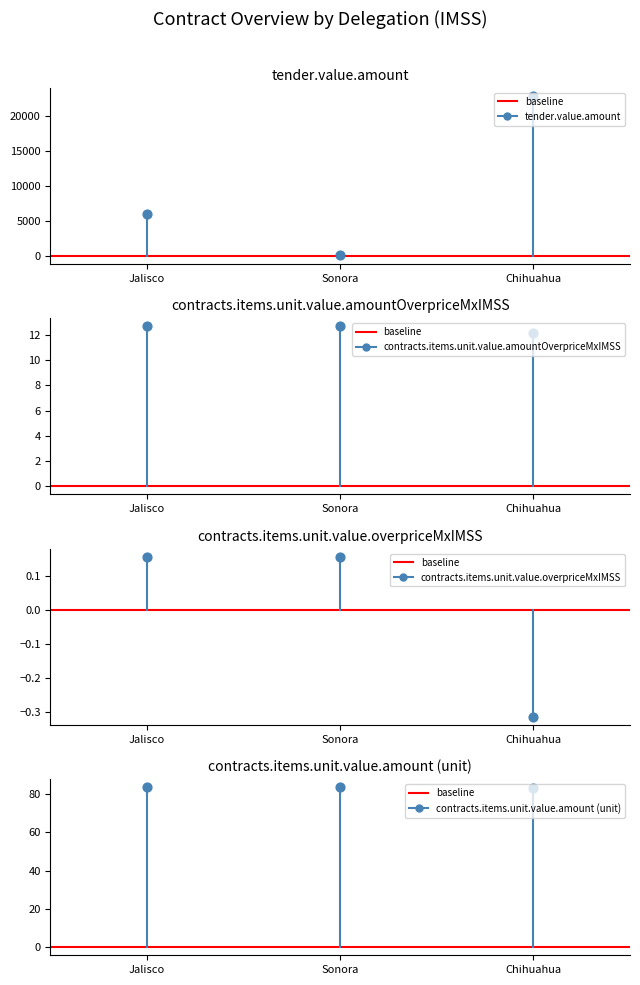

Is the value of tender.value.amount at Jalisco greater than the value of contracts.items.unit.value.overpriceMxIMSS at Chihuahua?

Yes